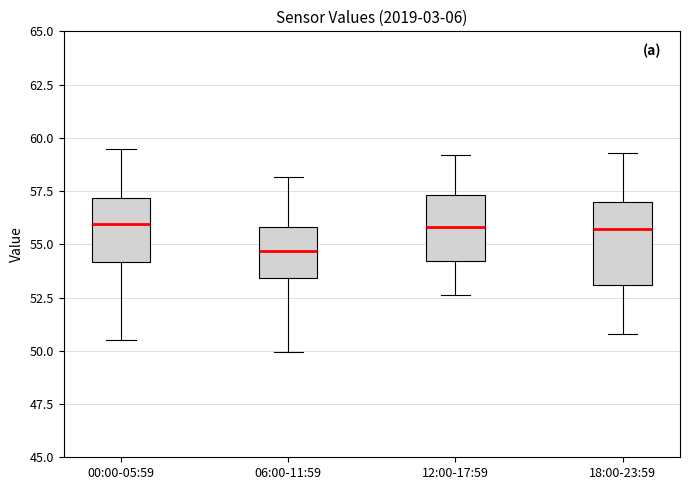

Which box is the tallest, from its lower edge to its upper edge?

18:00-23:59